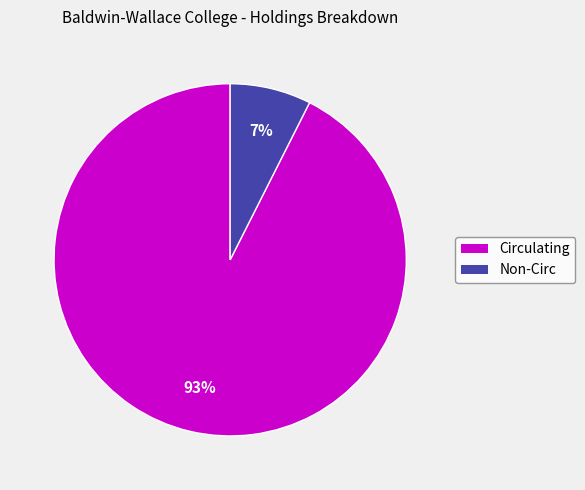

Do Non-Circ and Circulating together represent more than half of the pie?

Yes